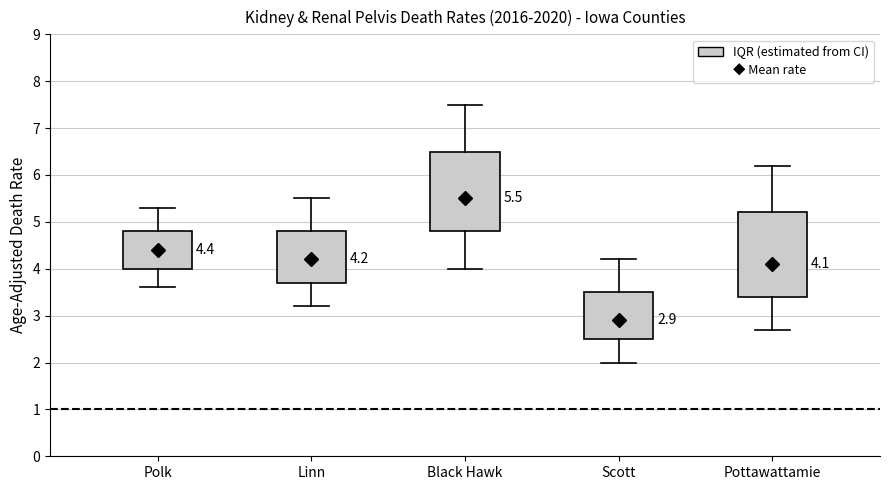

Which box is the tallest, from its lower edge to its upper edge?

Pottawattamie